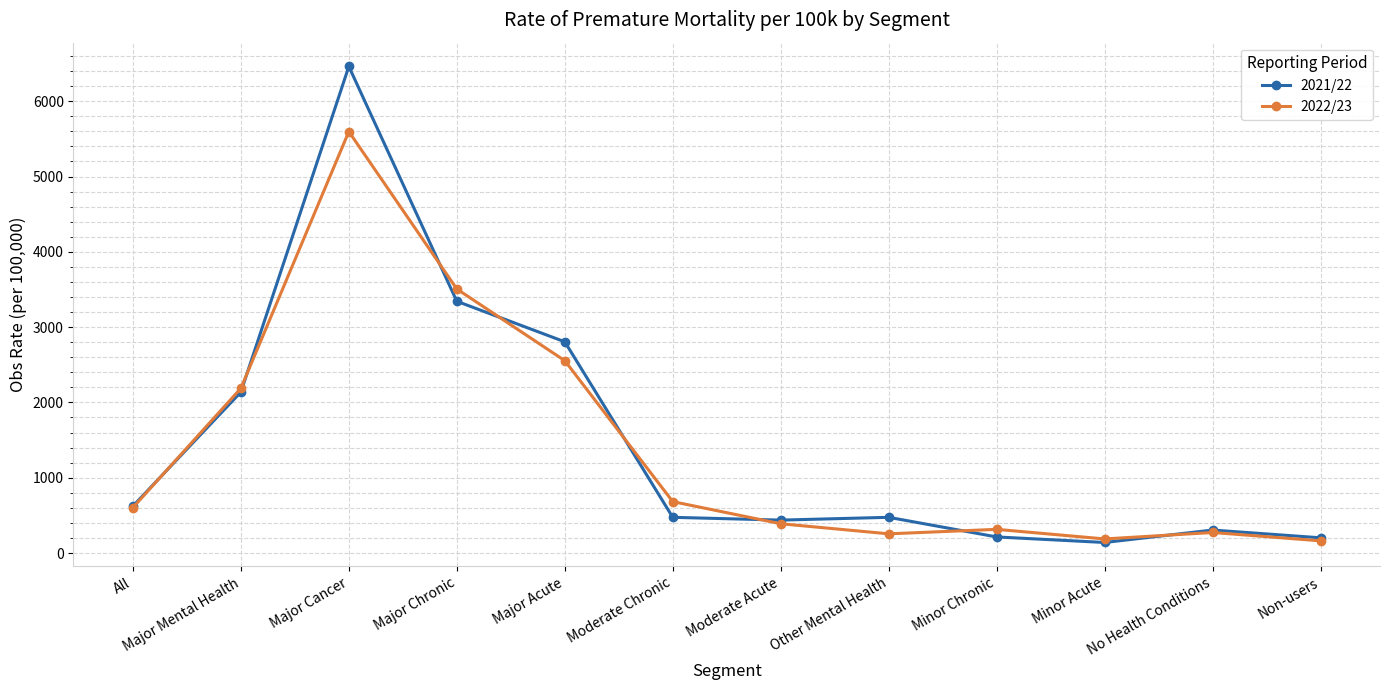

What is the lowest value of the 2022/23 series?

161.8